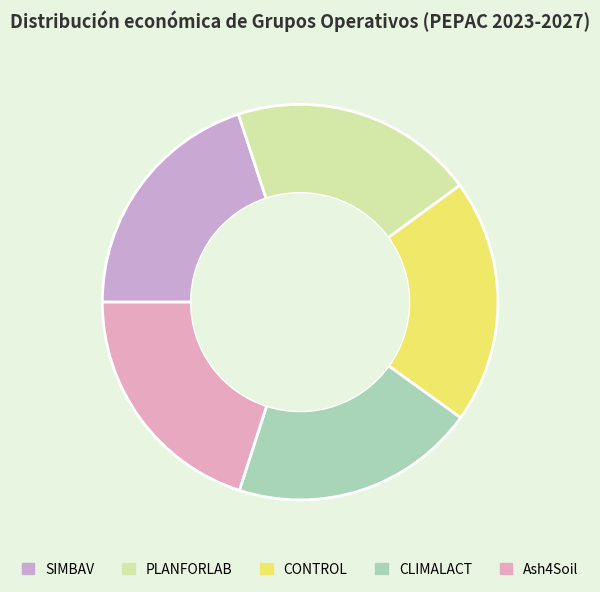

Is it true that PLANFORLAB is 10% of the pie?

False